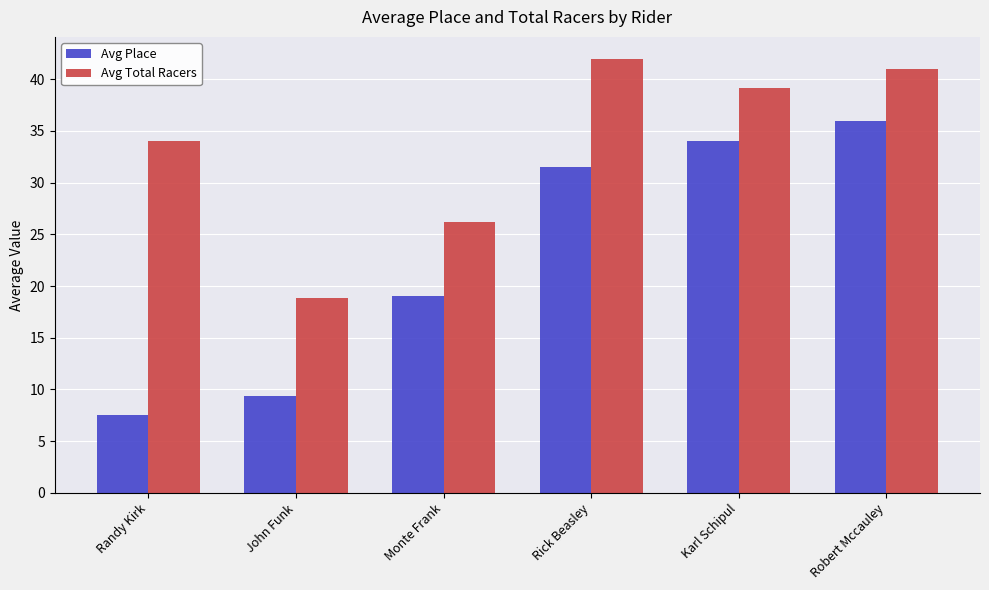

At which label does Avg Place first exceed 31?

Rick Beasley